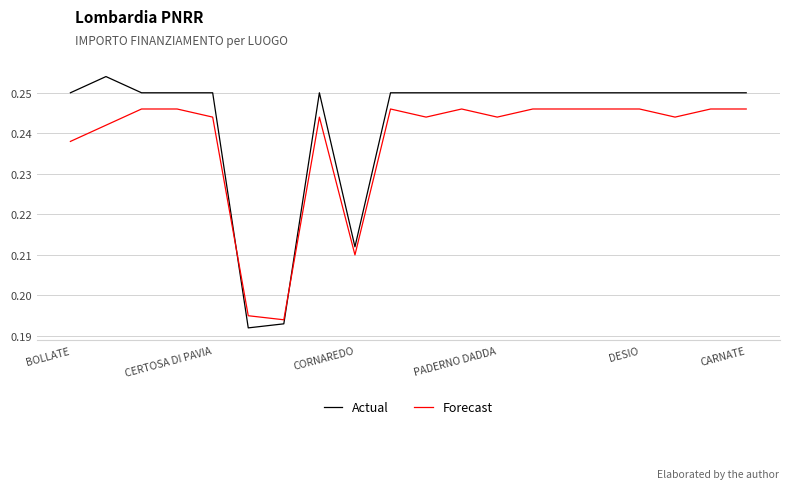

List the series in order of their peak value, highest first.

Actual, Forecast